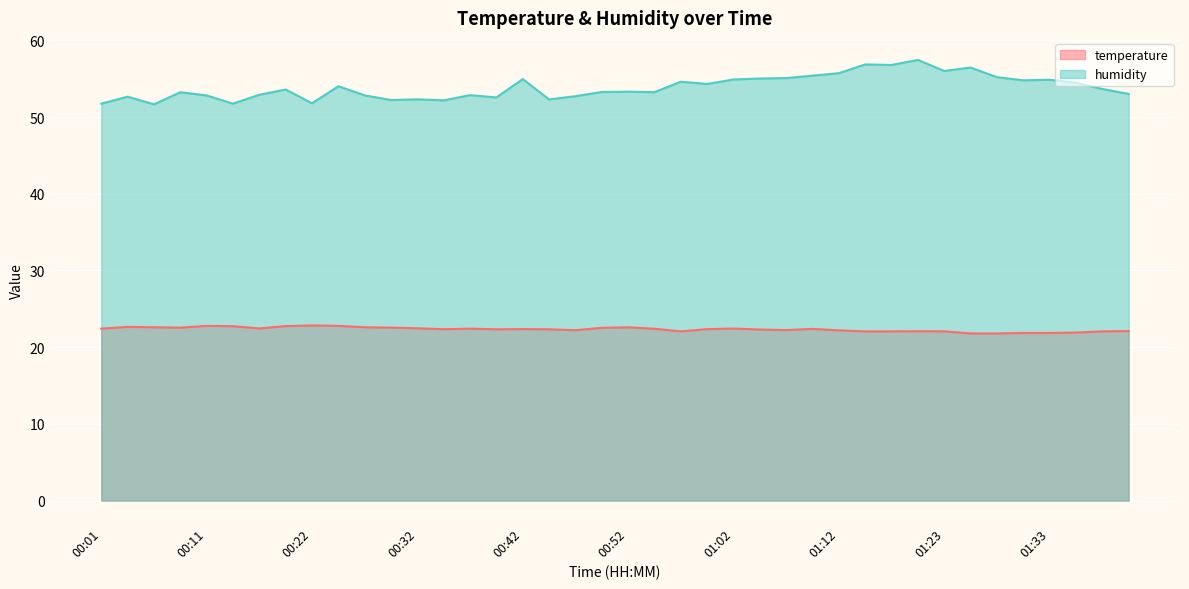

How many values in the temperature series are below 22?

5